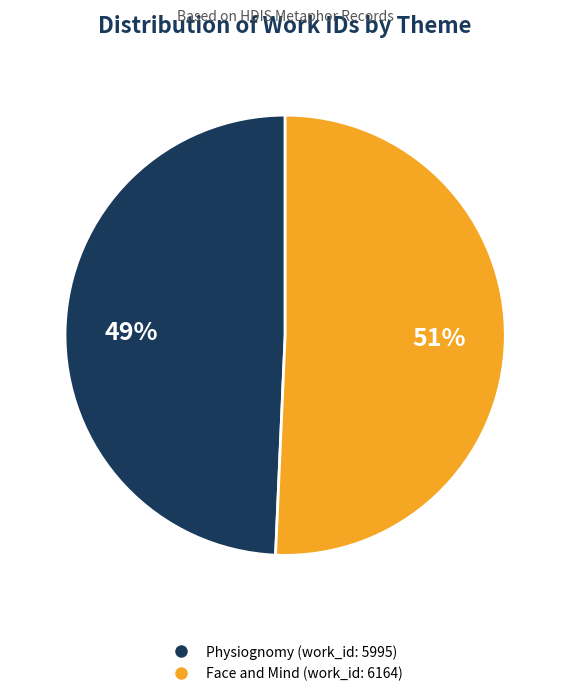

Rank the categories by value from lowest to highest.

Physiognomy (work_id: 5995), Face and Mind (work_id: 6164)